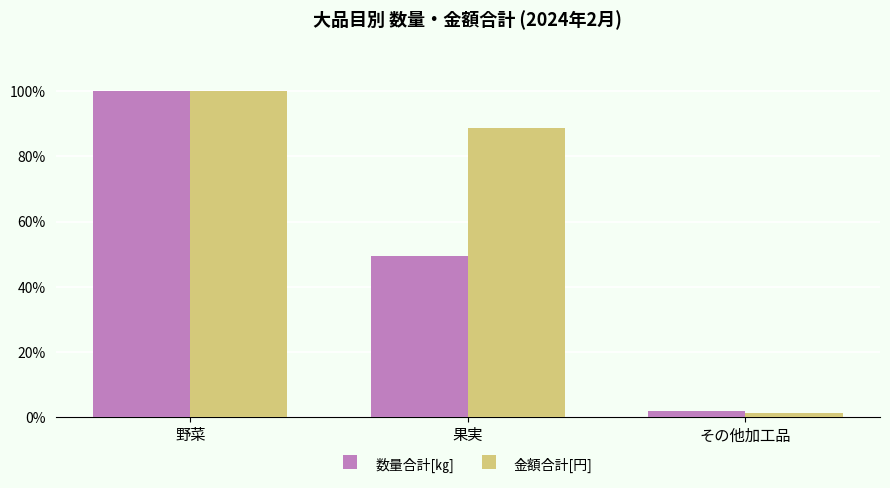

The value of 金額合計[円] at 果実 is 88.7. True or false?

True